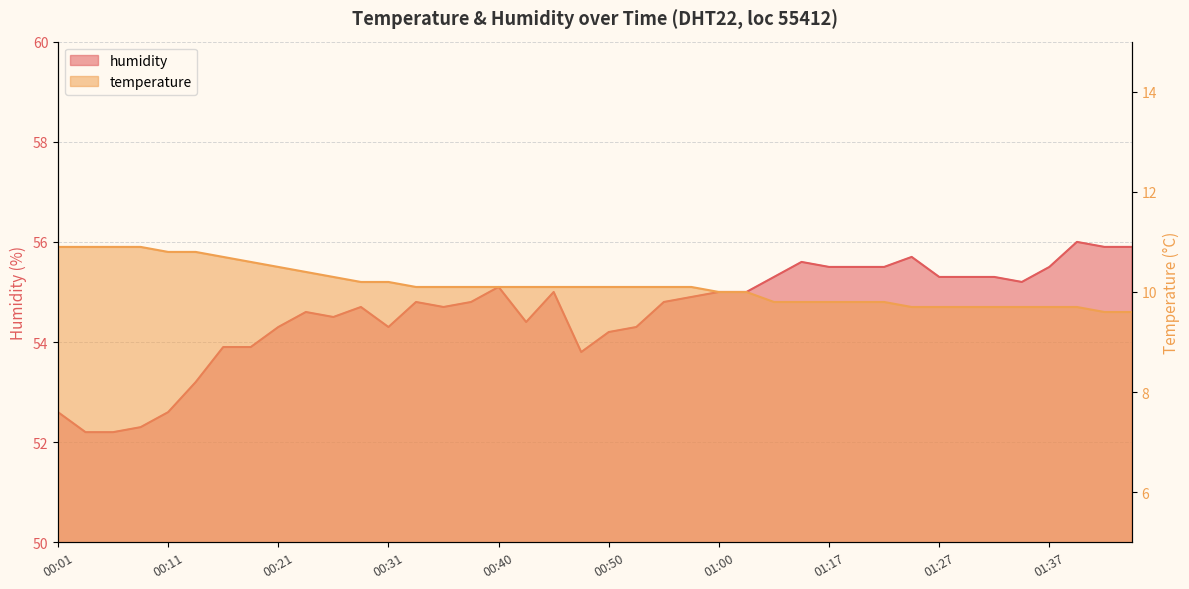

What is the maximum value for temperature?

10.9